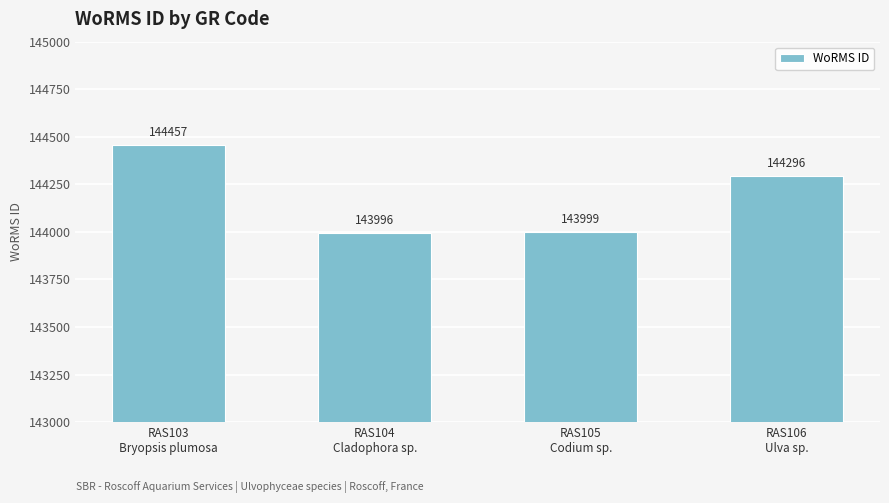

The chart shows a value of 97031 at RAS104
Cladophora sp.. True or false?

False